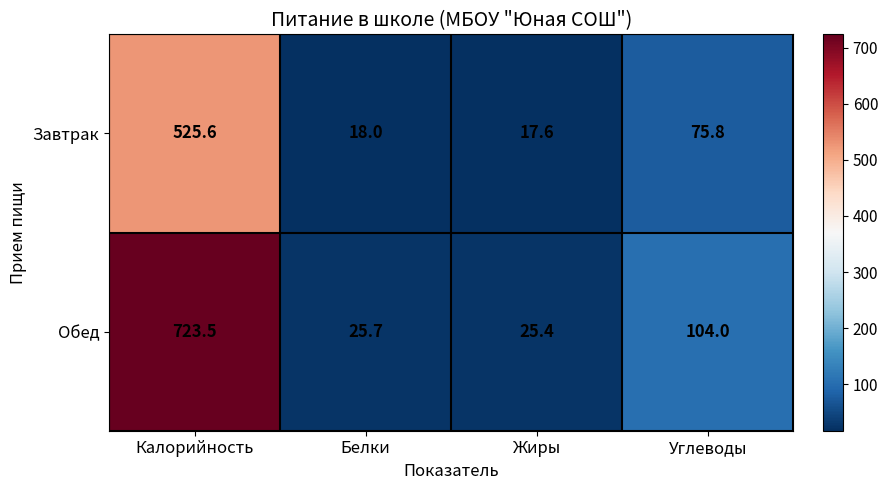

What is the smallest value displayed?

17.6